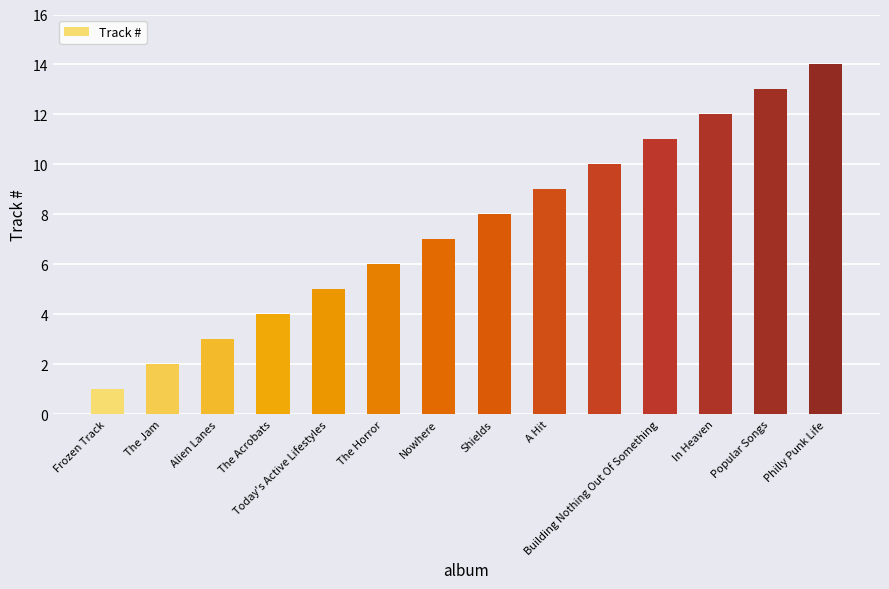

What is the difference between the maximum and minimum values?

13